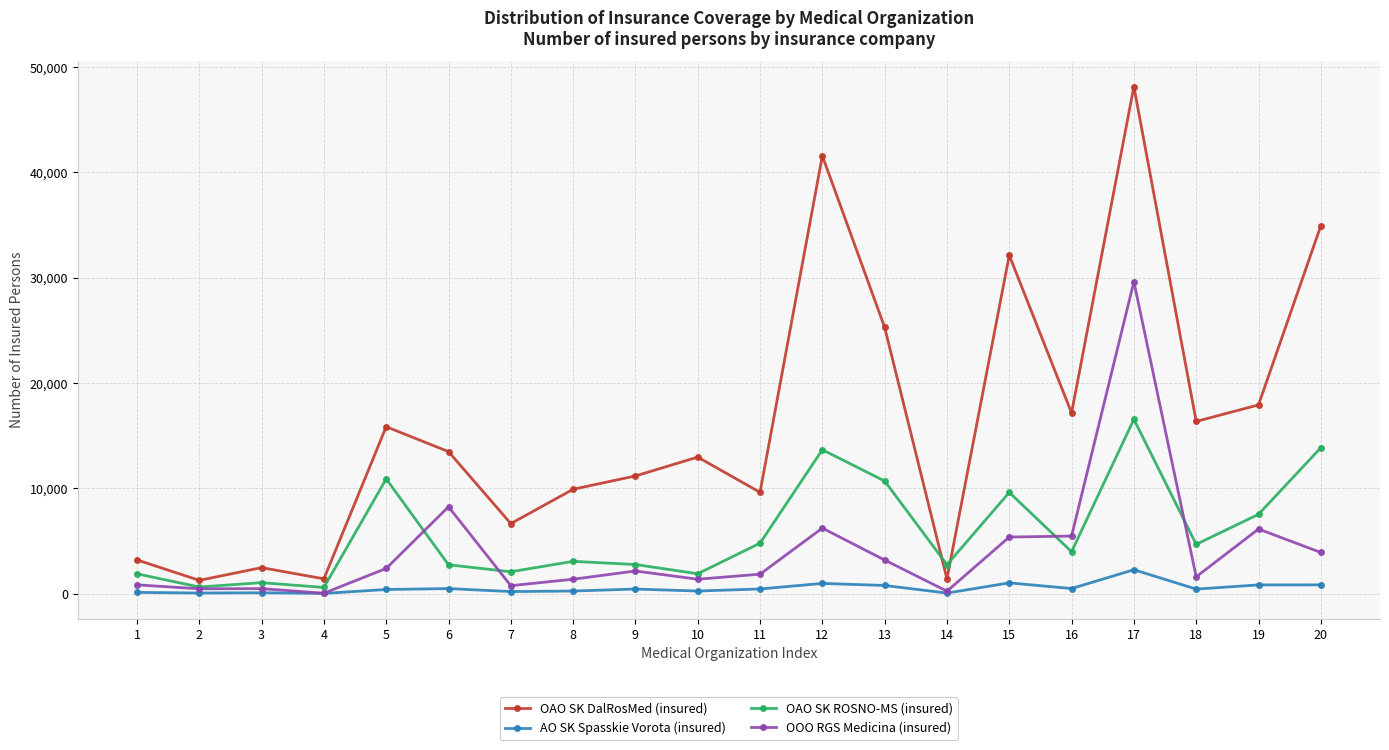

What value does the OAO SK DalRosMed (insured) series have at 15?

32124